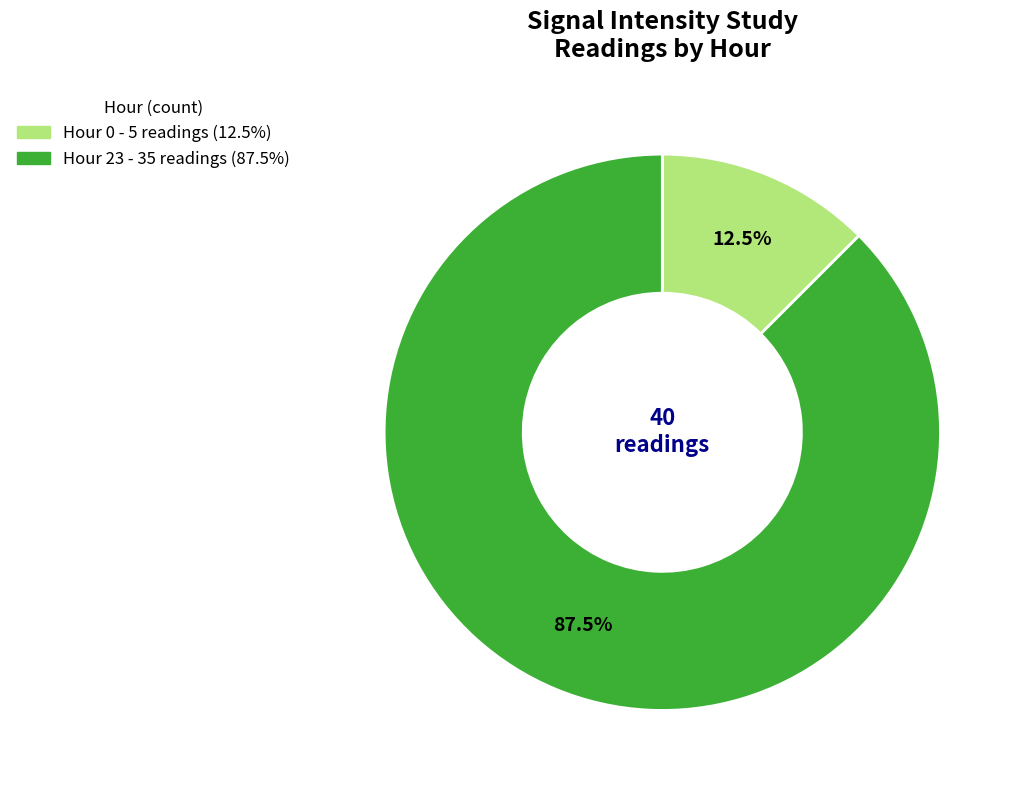

Is there a majority slice in this chart?

Yes